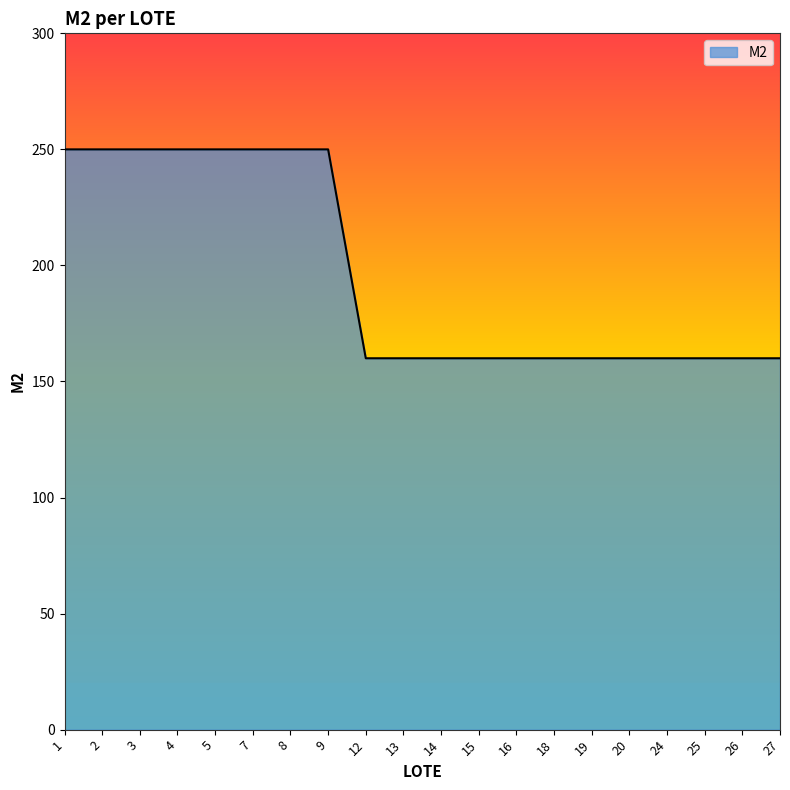

What is the maximum value shown in the chart?

250